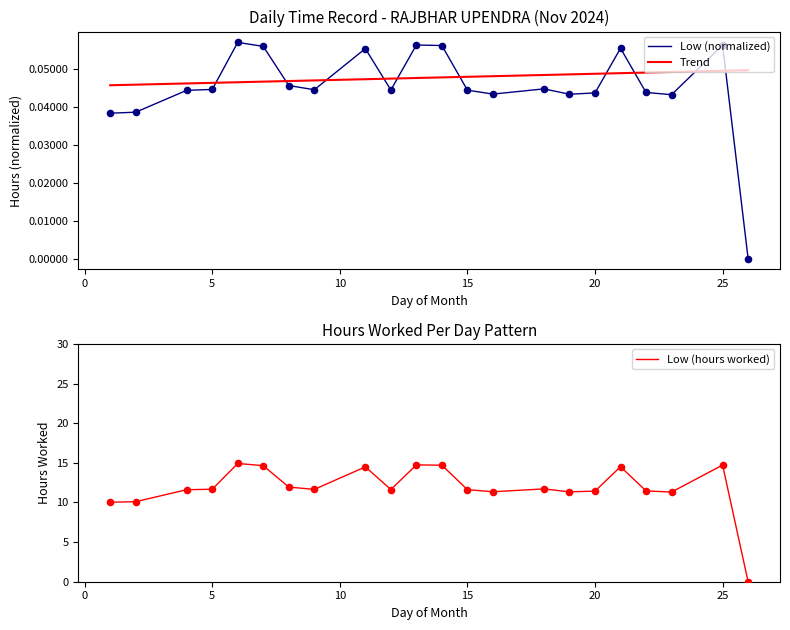

How many intersections are there between Low (normalized) and Trend?

10